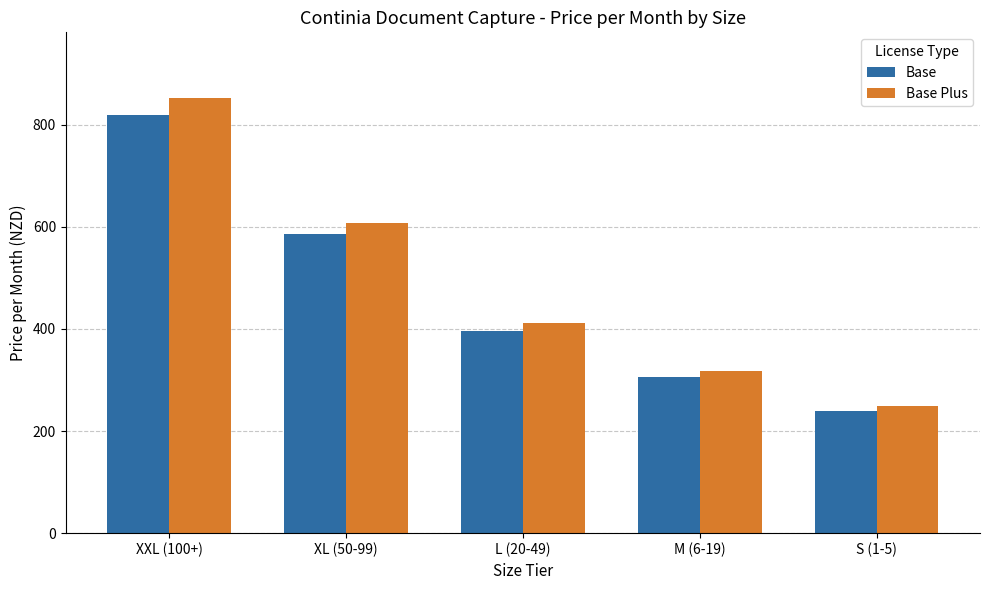

What is the spread (max minus min) of values at L (20-49)?

16